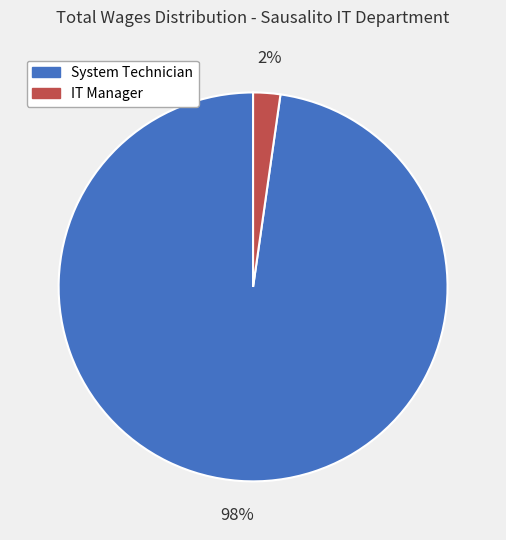

To the nearest percent, what is the average slice percentage?

50%